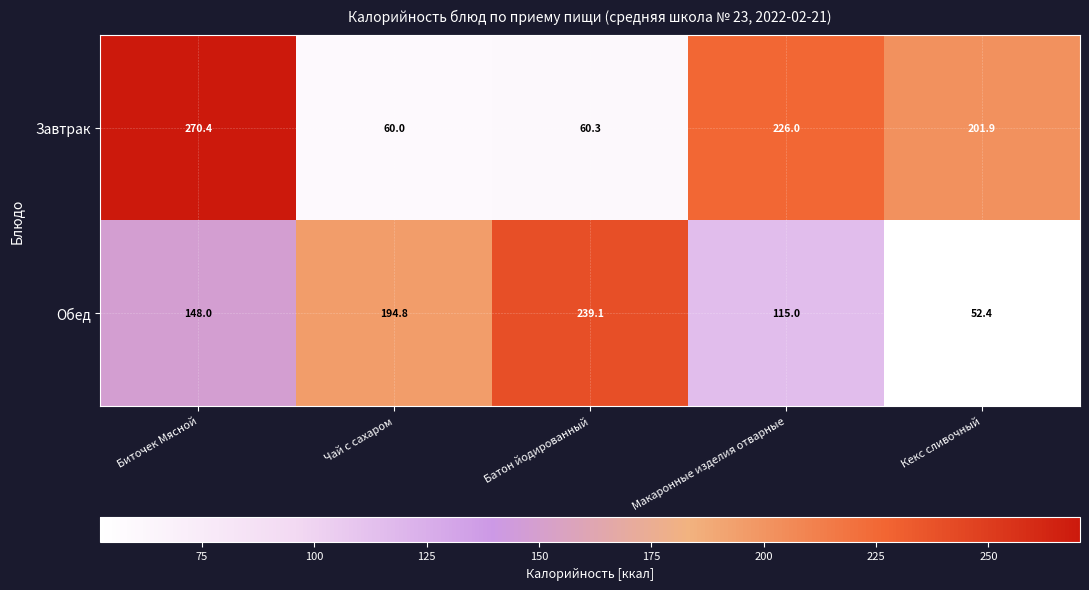

At which label is Завтрак closest to 165?

Кекс сливочный